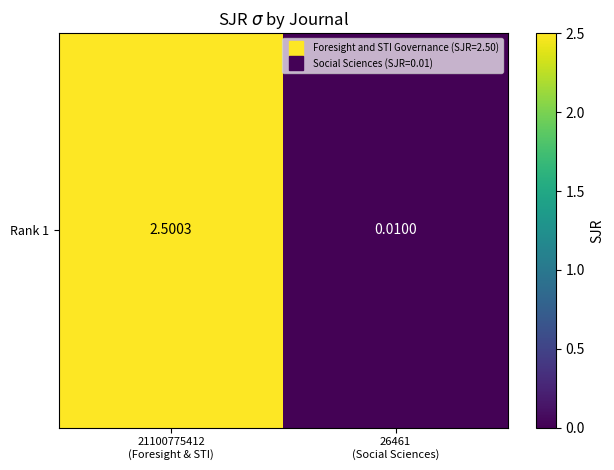

How many data points are less than 2?

1